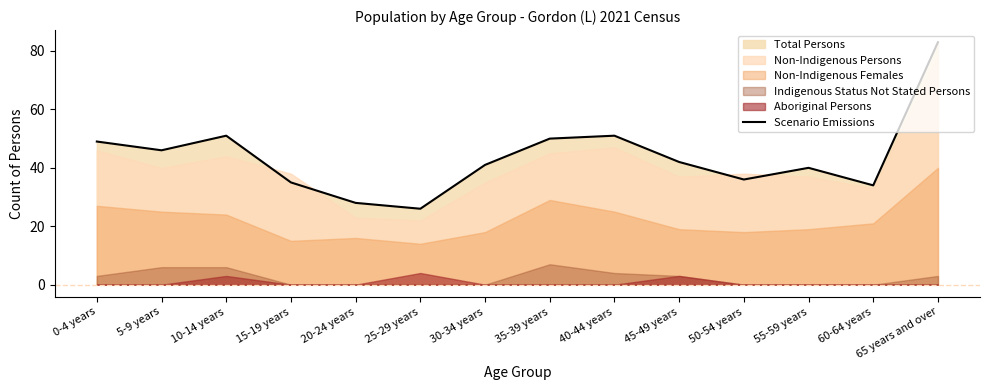

True or false: the data shows 15 at 5-9 years.

False